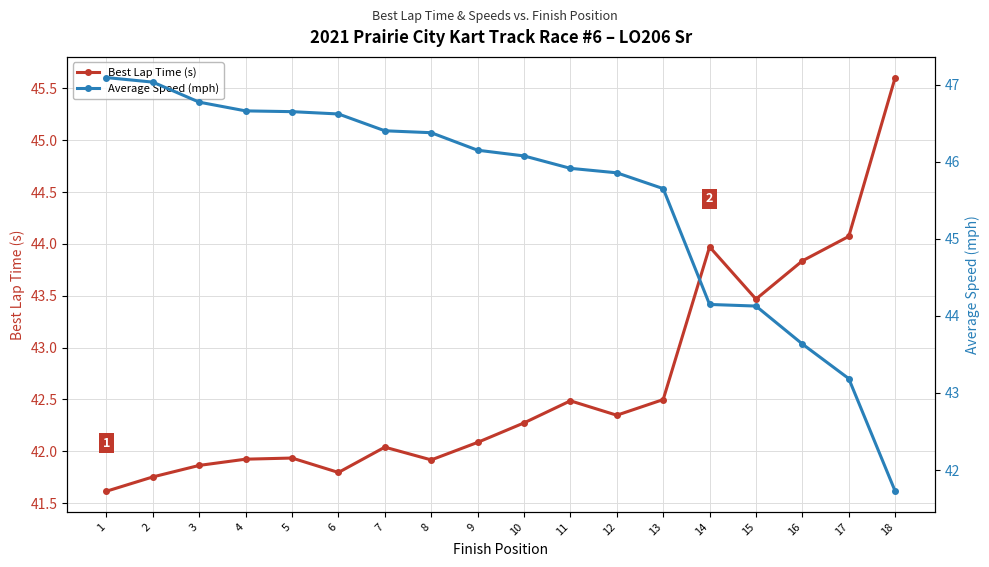

What is the highest value of the Best Lap Time (s) series?

45.6